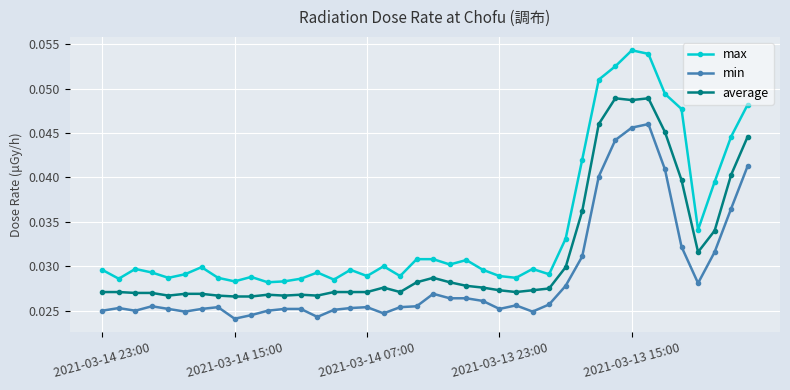

True or false: min and max intersect in this chart.

False